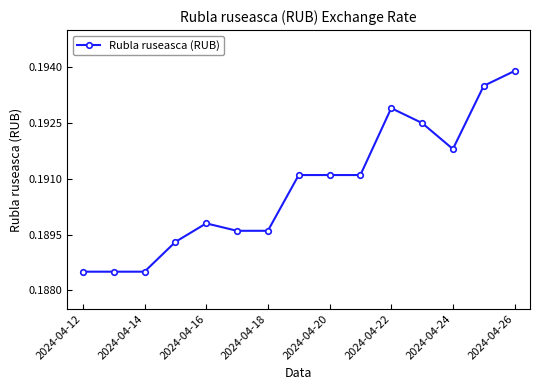

True or false: there are more than 1 points higher than both neighbors.

True